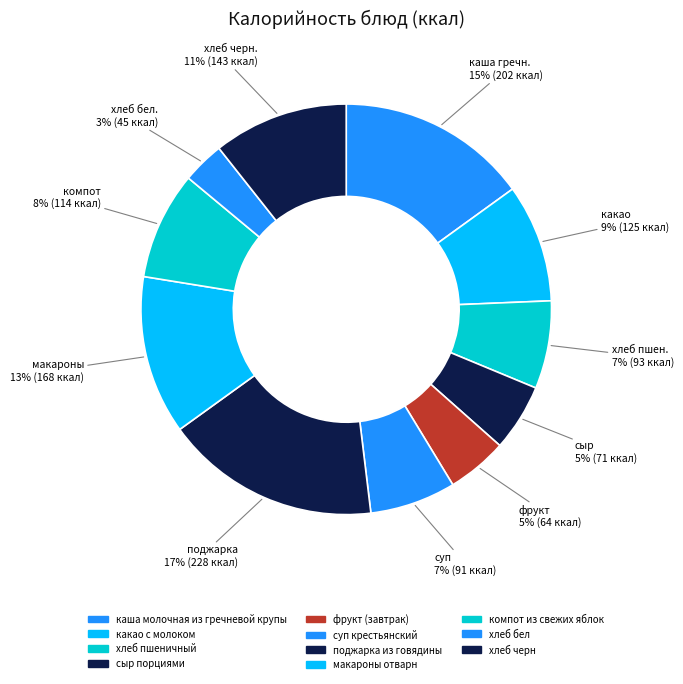

To the nearest percent, what portion does сыр порциями represent?

5%